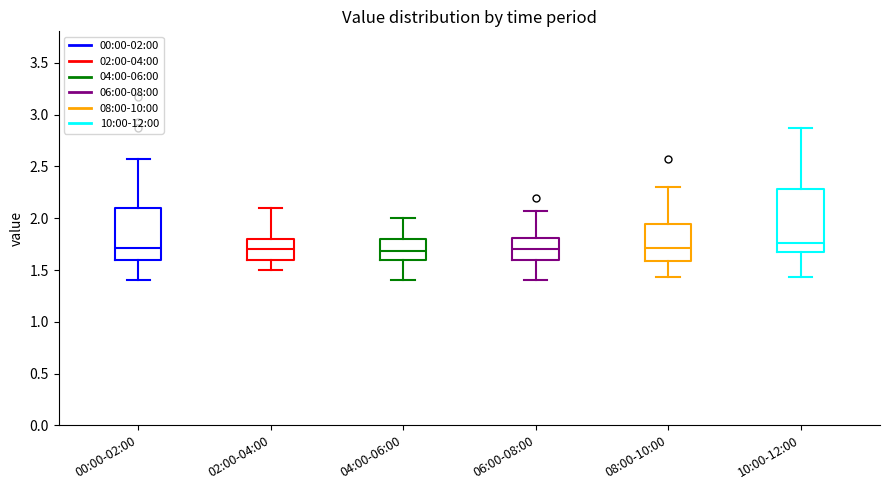

Which box is the tallest, from its lower edge to its upper edge?

10:00-12:00